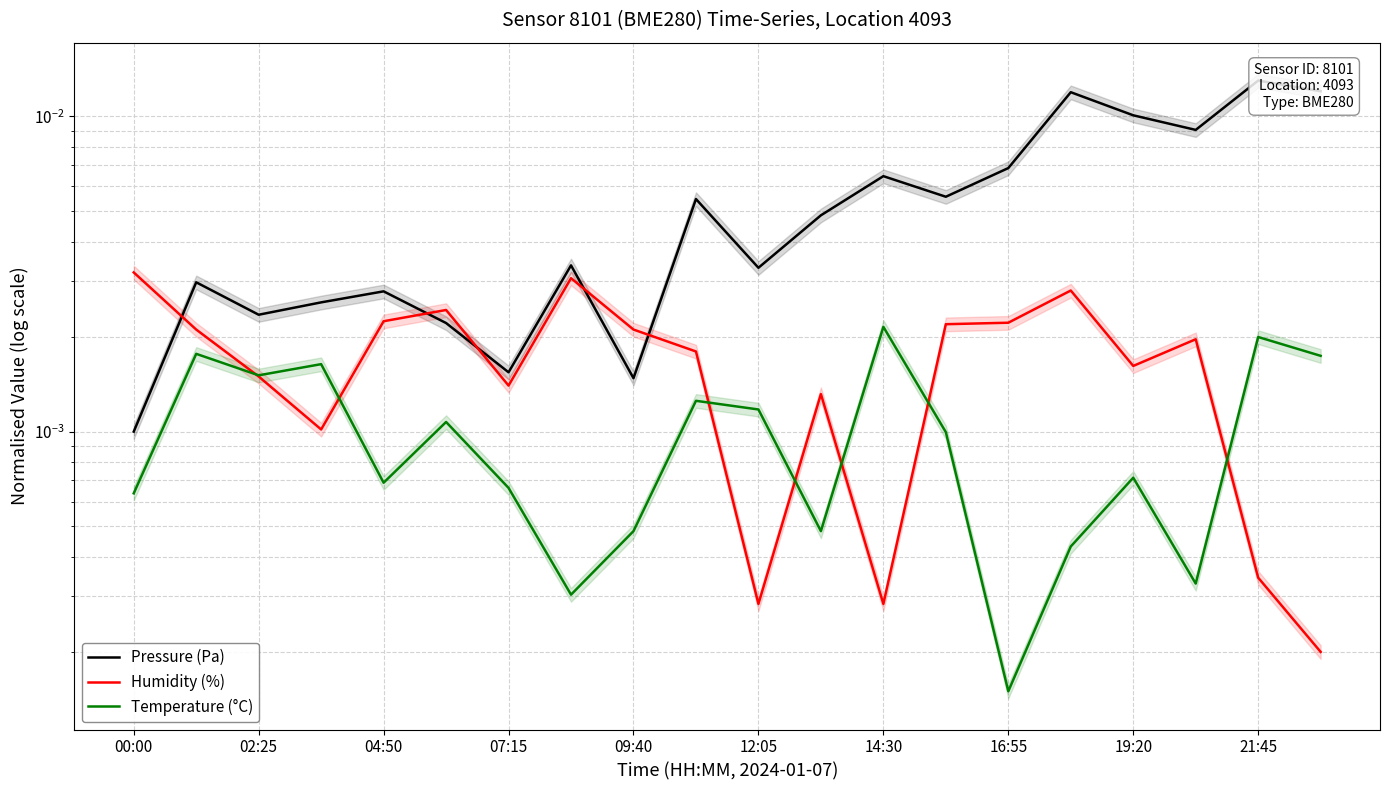

List the series in order of their overall mean, highest first.

Pressure (Pa), Humidity (%), Temperature (°C)